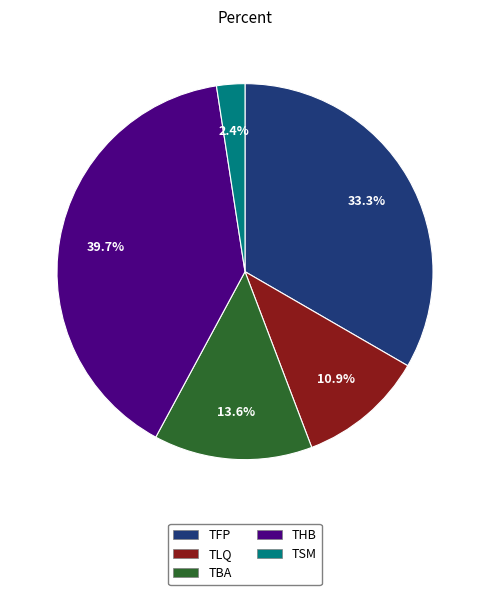

What percentage do TLQ and TSM together represent?

13.3%